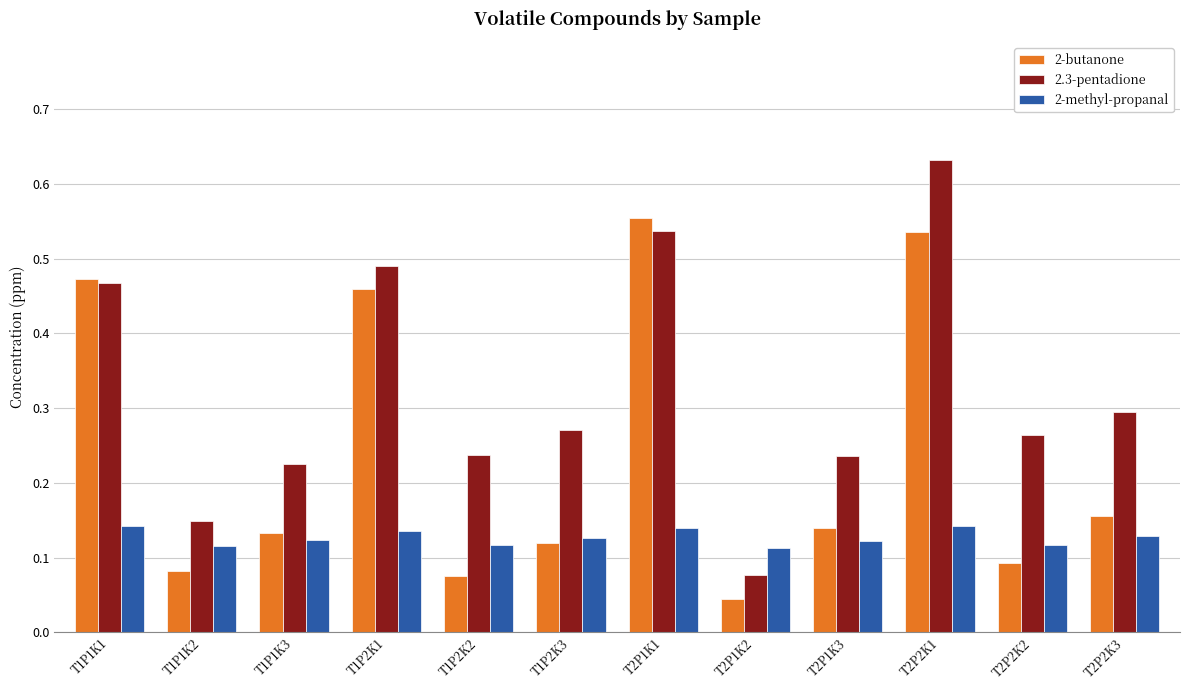

True or false: 2-butanone has a value of 0.1 at T2P2K2.

True